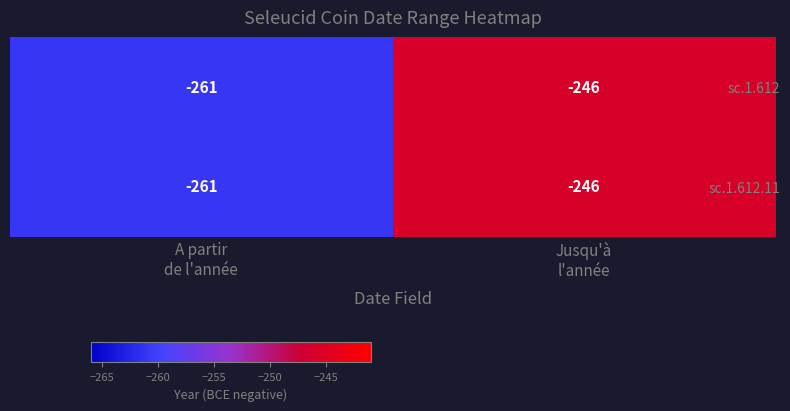

What is the smallest value displayed?

-261